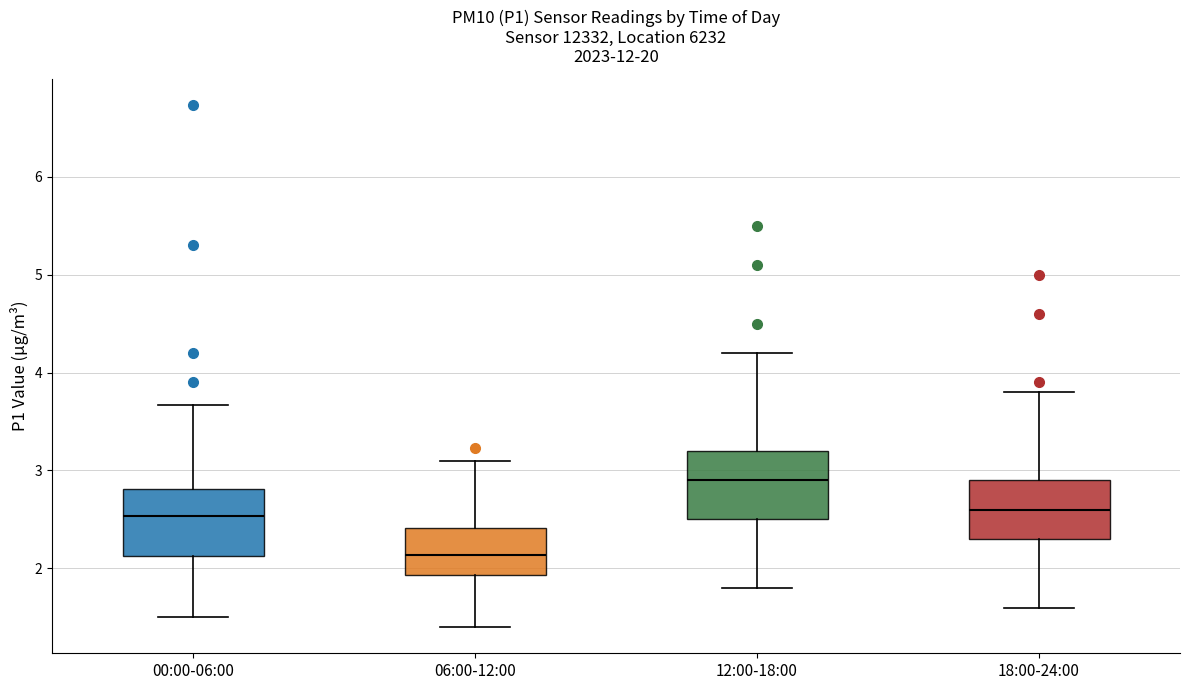

Which box's median line is the lowest?

06:00-12:00